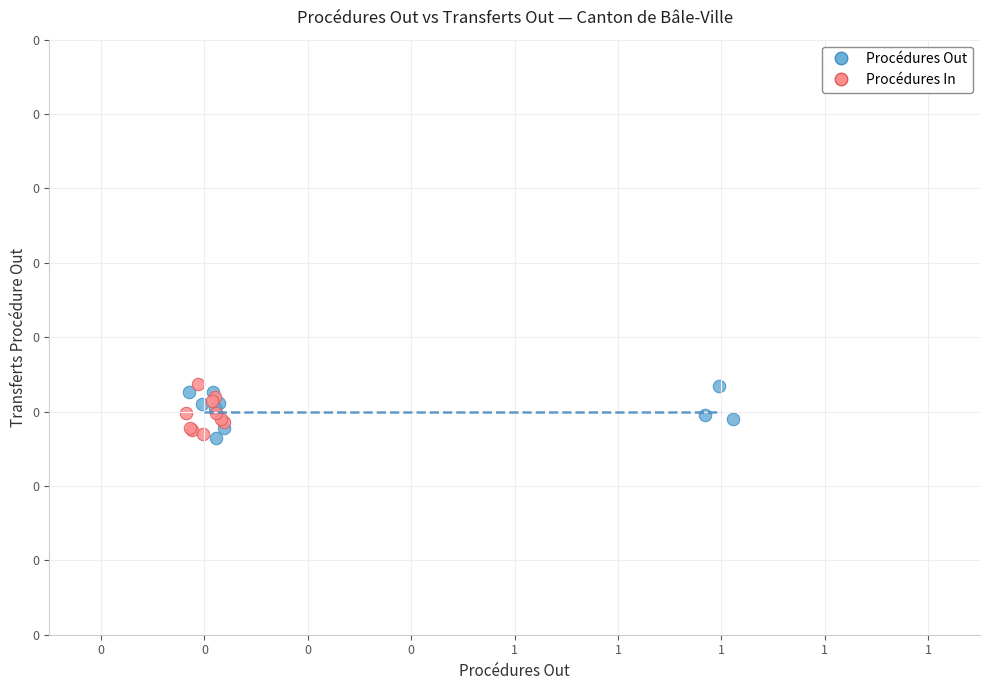

What are all the series names shown in the legend?

Procédures Out, Procédures In